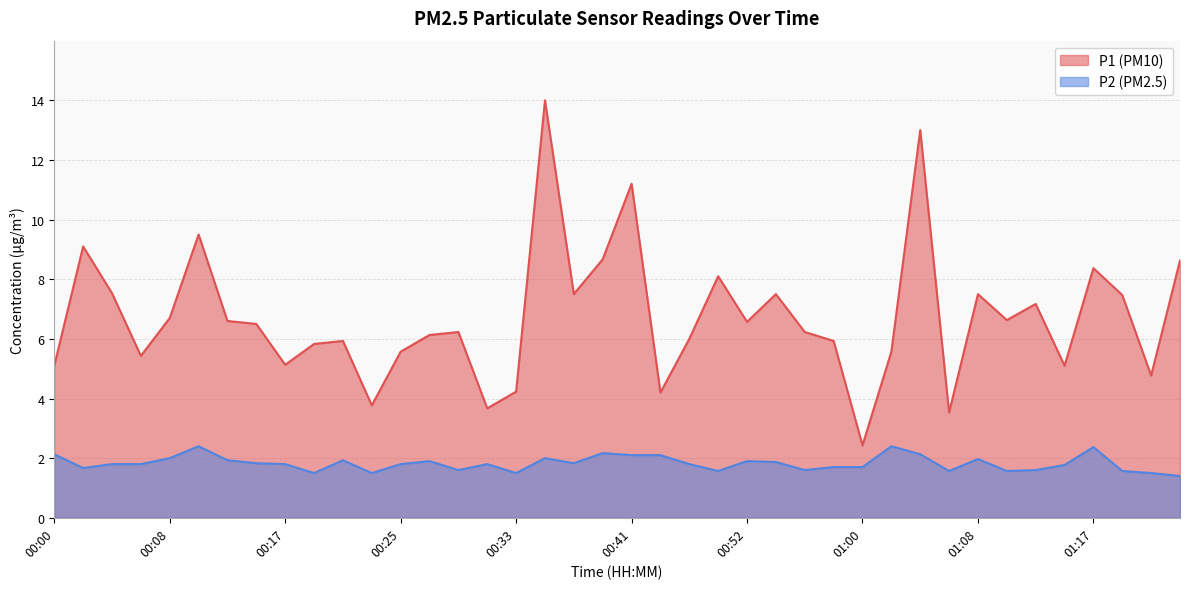

Between 01:12 and 00:41, which is larger?

00:41